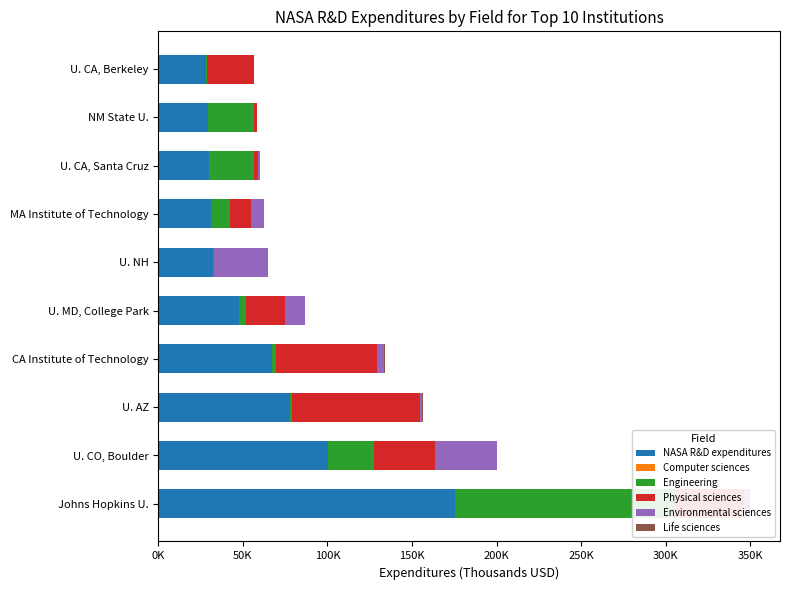

Rank the series at U. CO, Boulder from lowest to highest value.

Life sciences, Computer sciences, Engineering, Environmental sciences, Physical sciences, NASA R&D expenditures